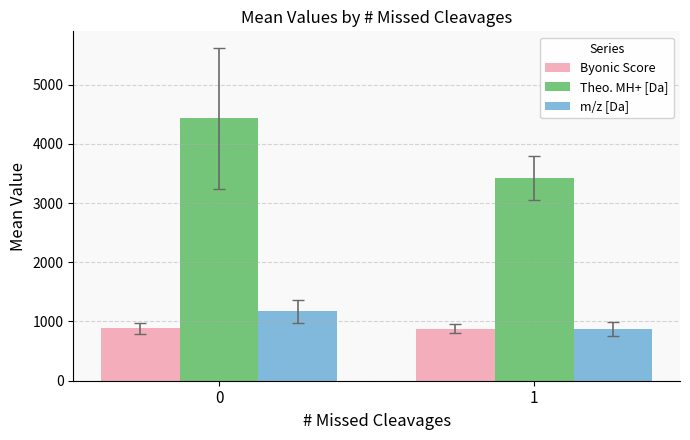

What is the difference between the maximum and minimum values in the Theo. MH+ [Da] series?

1003.3